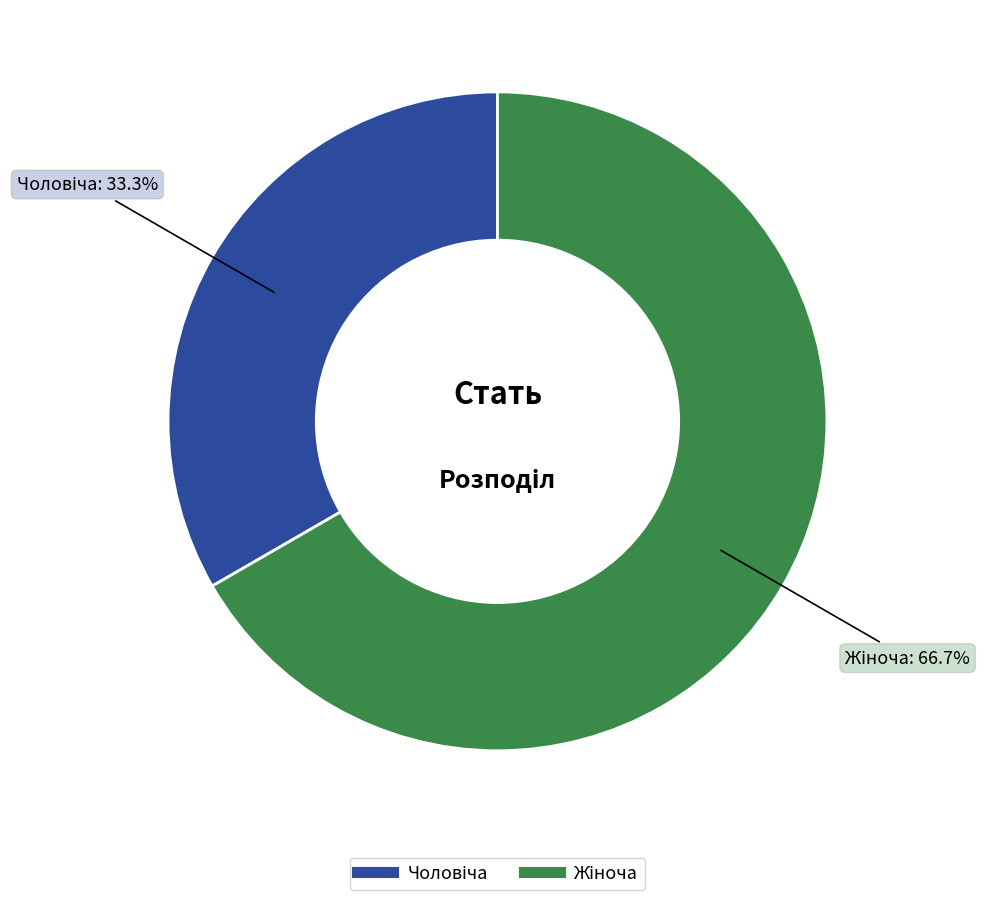

To the nearest percent, what is the average slice percentage?

50%